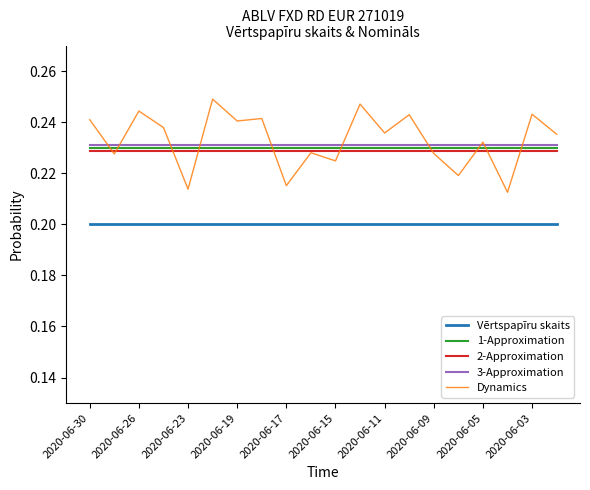

True or false: Vērtspapīru skaits and 1-Approximation intersect in this chart.

False